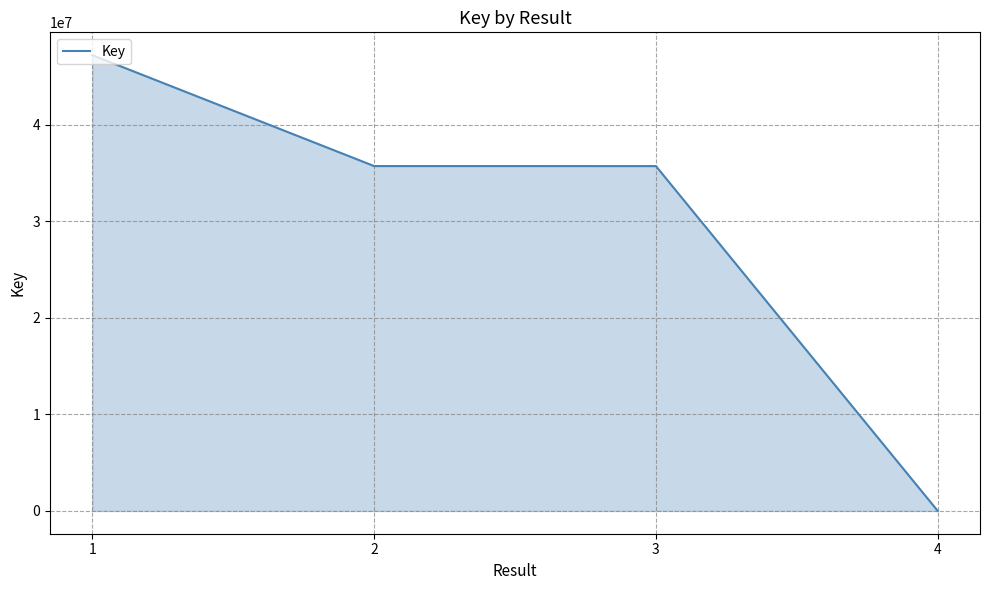

Count the number of categories in the chart.

4